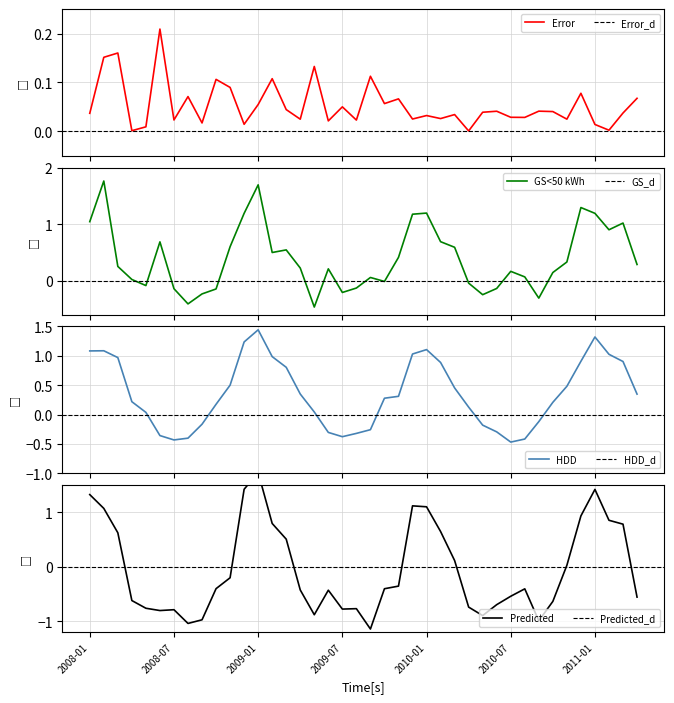

What is the label of the 26th point from the right?

2009-03